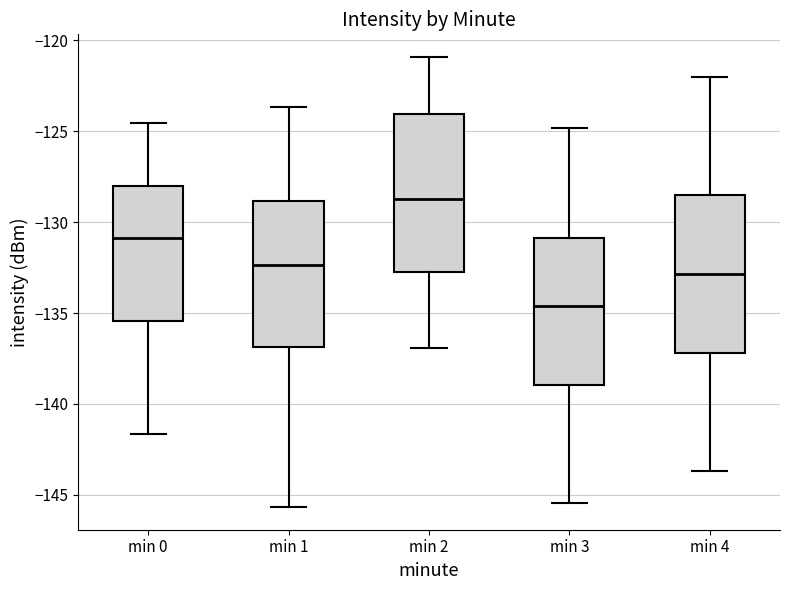

Reading left to right, read every box against the y-axis: the position of its median line, the range the box covers, and the ends of its whiskers. The values are not printed on the chart, so give them approximately, as read against the axis.

min 0: median -131.0, box -135.5 to -128.0, whiskers -141.5 to -124.5
min 1: median -132.5, box -137.0 to -129.0, whiskers -145.5 to -123.5
min 2: median -128.5, box -132.5 to -124.0, whiskers -137.0 to -121.0
min 3: median -134.5, box -139.0 to -131.0, whiskers -145.5 to -125.0
min 4: median -133.0, box -137.0 to -128.5, whiskers -143.5 to -122.0